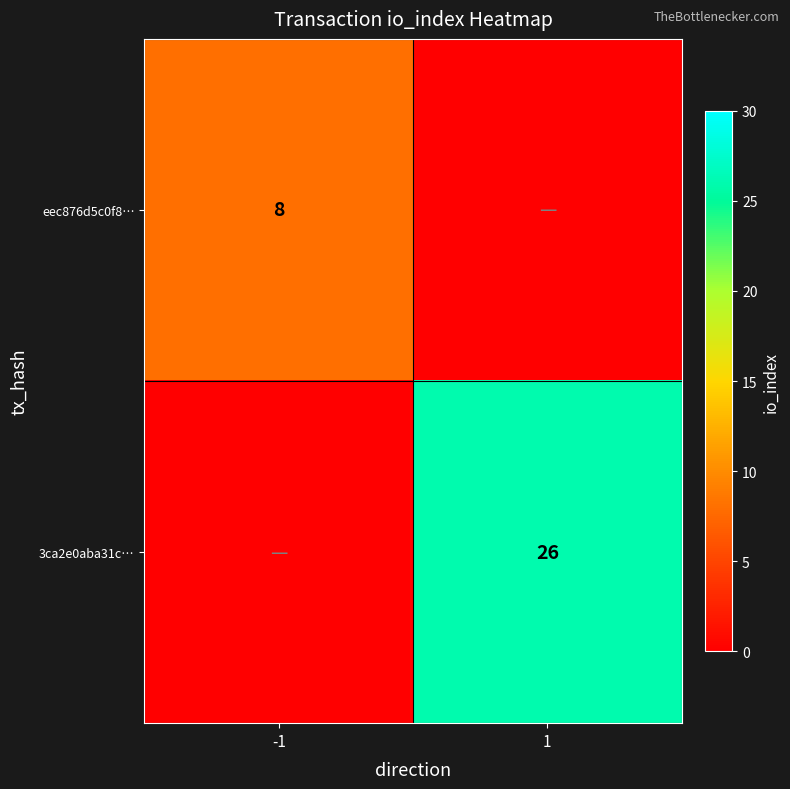

Is it true that eec876d5c0f8… equals 11 at -1?

False